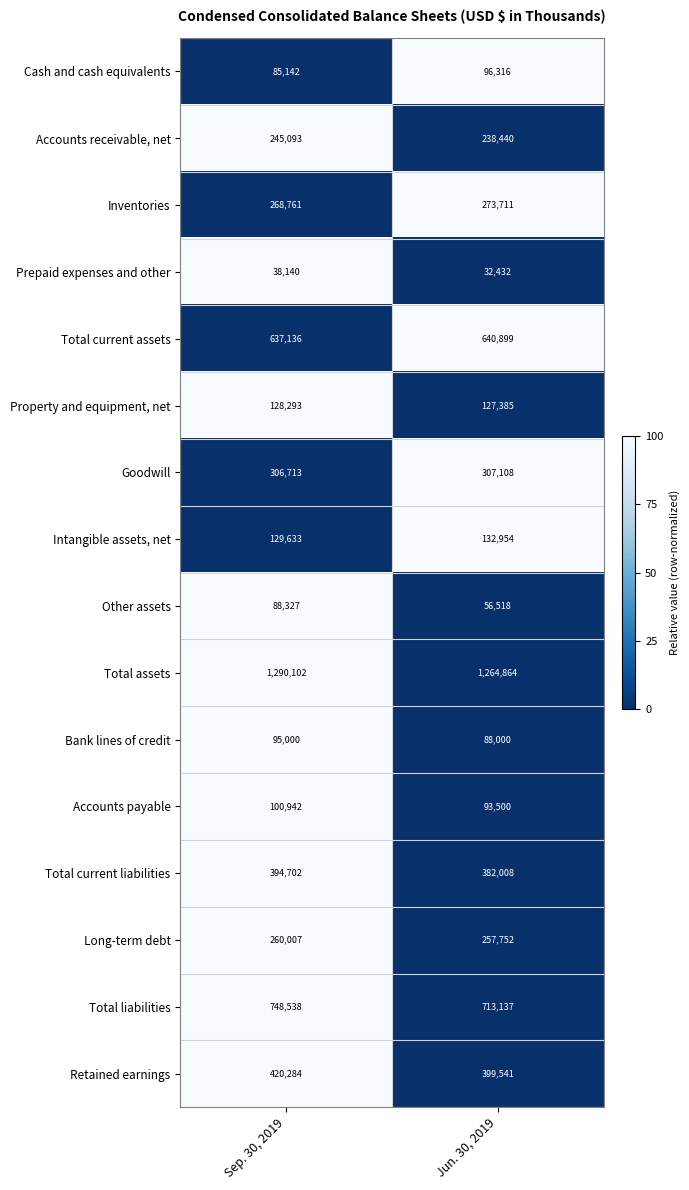

What is the sum of the Intangible assets, net values at Sep. 30, 2019 and Jun. 30, 2019?

262587